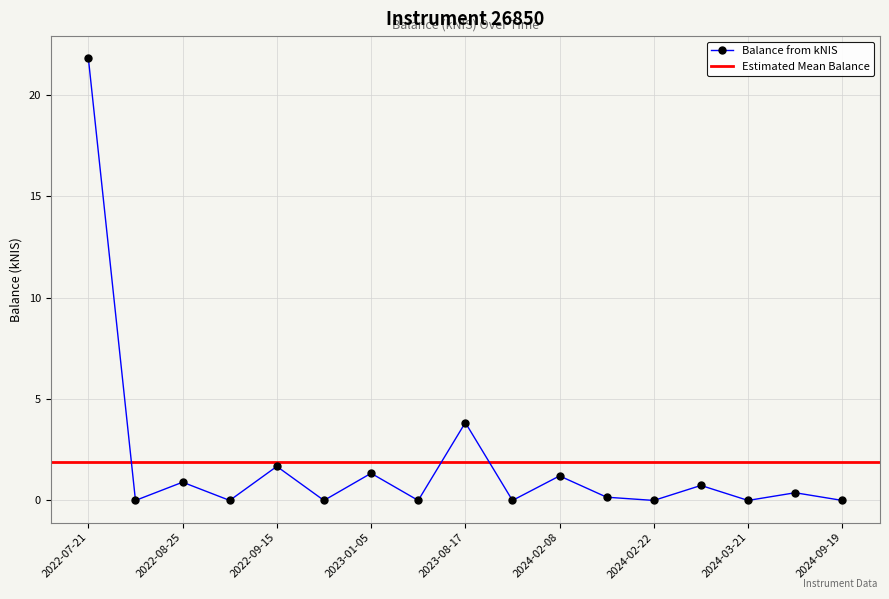

Where is the first local maximum?

2022-08-25